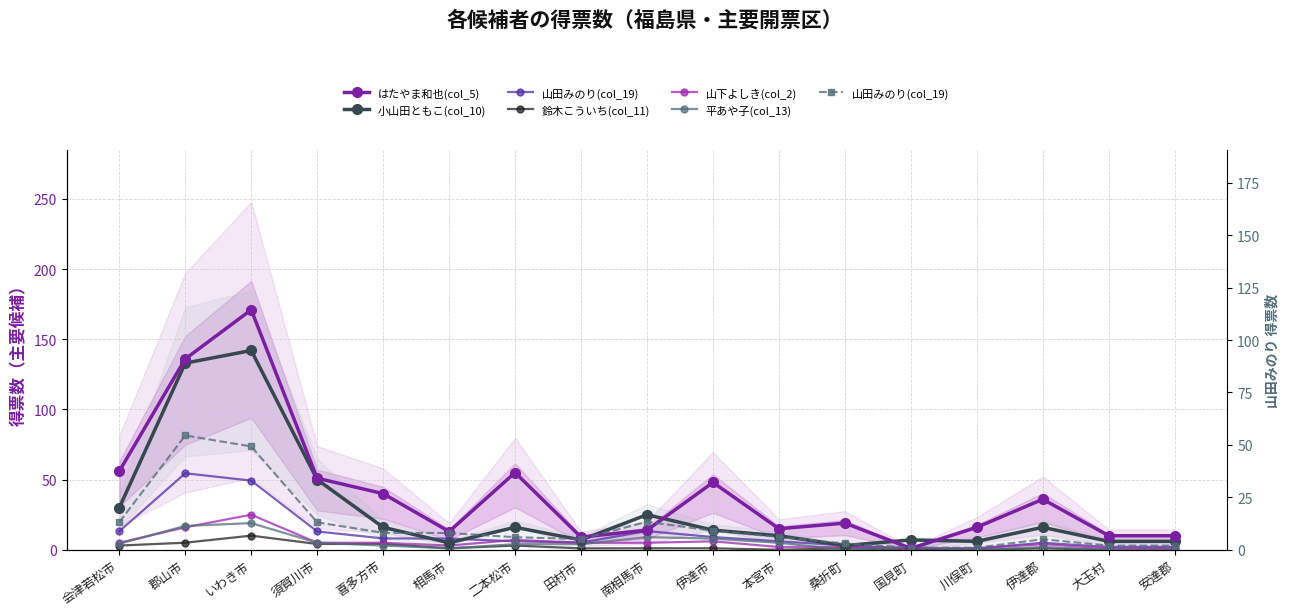

Reading left to right, what are all the values shown in this chart?

はたやま和也(col_5): 会津若松市=56.0	郡山市=136.0	いわき市=171.0	須賀川市=51.0	喜多方市=40.0	相馬市=13.0	二本松市=55.0	田村市=9.0	南相馬市=14.0	伊達市=48.0	本宮市=15.0	桑折町=19.0	国見町=1.0	川俣町=16.0	伊達郡=36.0	大玉村=10.0	安達郡=10.0
小山田ともこ(col_10): 会津若松市=30.0	郡山市=133.0	いわき市=142.0	須賀川市=50.0	喜多方市=16.0	相馬市=5.0	二本松市=16.0	田村市=7.0	南相馬市=25.0	伊達市=14.0	本宮市=10.0	桑折町=3.0	国見町=7.0	川俣町=6.0	伊達郡=16.0	大玉村=6.0	安達郡=6.0
山田みのり(col_19): 会津若松市=13.2	郡山市=54.5	いわき市=49.3	須賀川市=13.1	喜多方市=8.1	相馬市=8.0	二本松市=6.0	田村市=5.1	南相馬市=13.3	伊達市=9.1	本宮市=6.1	桑折町=3.0	国見町=1.0	川俣町=1.0	伊達郡=5.0	大玉村=2.0	安達郡=2.0
鈴木こういち(col_11): 会津若松市=3.0	郡山市=5.0	いわき市=10.1	須賀川市=4.1	喜多方市=4.2	相馬市=1.0	二本松市=3.0	田村市=1.0	南相馬市=1.1	伊達市=1.1	本宮市=0.0	桑折町=1.0	国見町=0.0	川俣町=0.0	伊達郡=1.0	大玉村=0.0	安達郡=0.0
山下よしき(col_2): 会津若松市=5.0	郡山市=16.0	いわき市=25.0	須賀川市=5.0	喜多方市=5.0	相馬市=3.0	二本松市=7.0	田村市=5.0	南相馬市=5.0	伊達市=6.0	本宮市=2.0	桑折町=2.0	国見町=1.0	川俣町=1.0	伊達郡=4.0	大玉村=1.0	安達郡=1.0
平あや子(col_13): 会津若松市=4.3	郡山市=17.0	いわき市=19.0	須賀川市=5.0	喜多方市=3.0	相馬市=1.0	二本松市=4.0	田村市=4.0	南相馬市=9.0	伊達市=8.0	本宮市=5.0	桑折町=0.0	国見町=2.0	川俣町=0.0	伊達郡=2.0	大玉村=0.0	安達郡=0.0